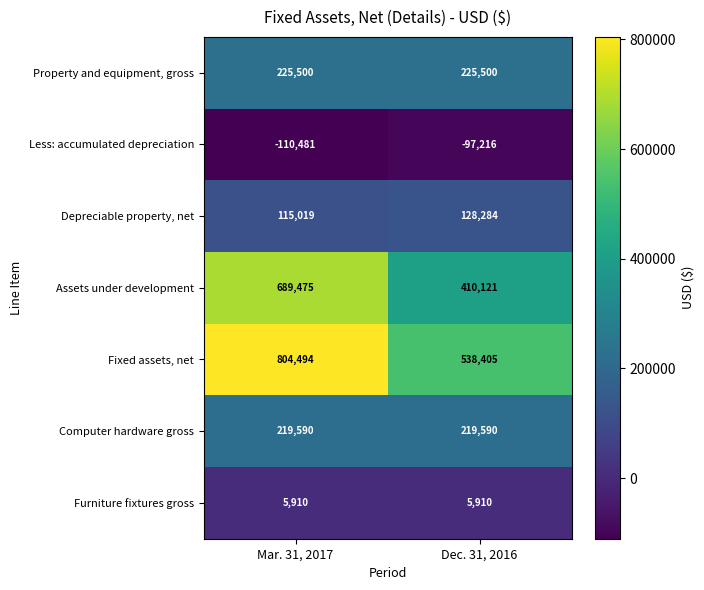

Which series changed the most between Mar. 31, 2017 and Dec. 31, 2016?

Assets under development